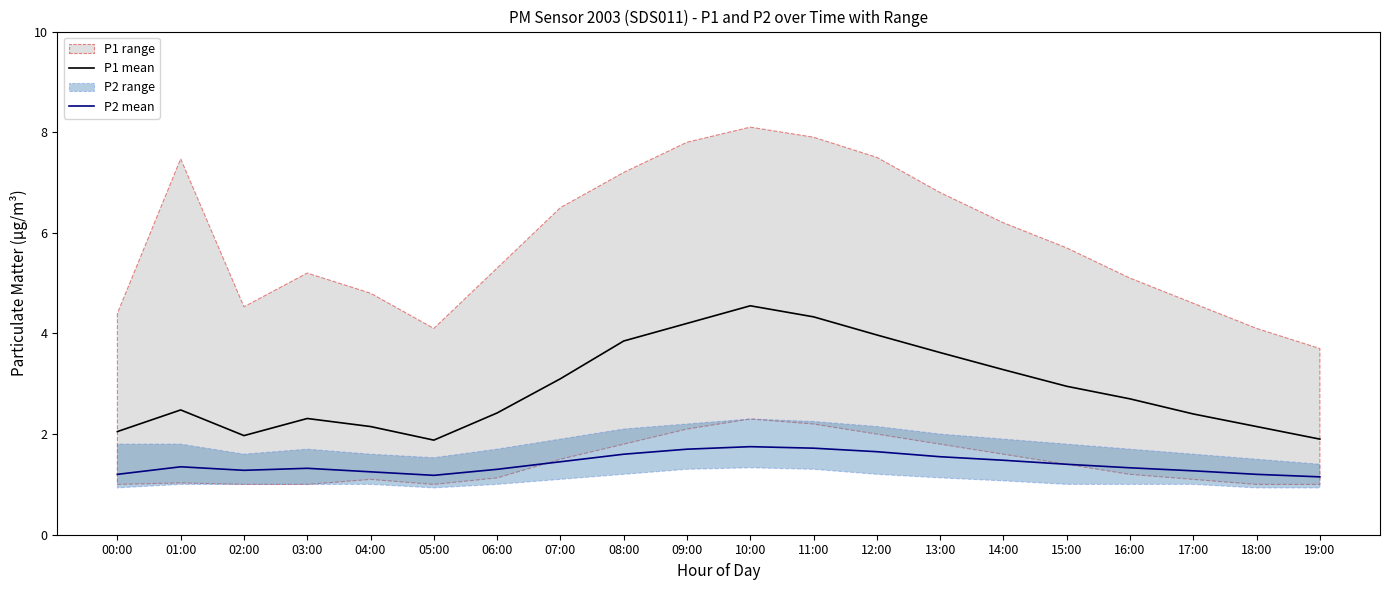

True or false: P1 mean and P2 mean intersect in this chart.

False